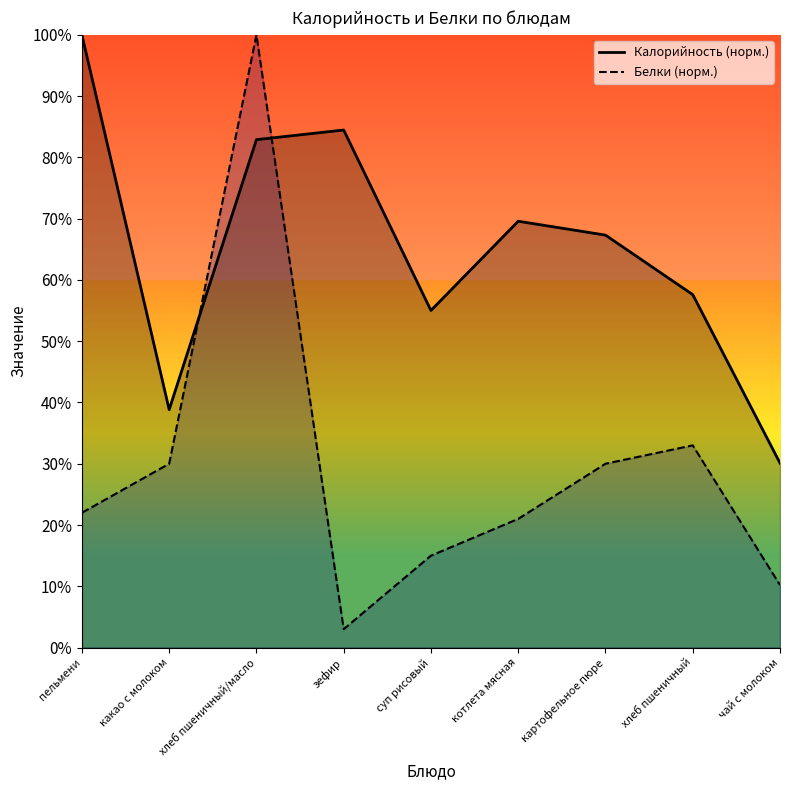

Read the Калорийность (норм.) value at котлета мясная.

69.6